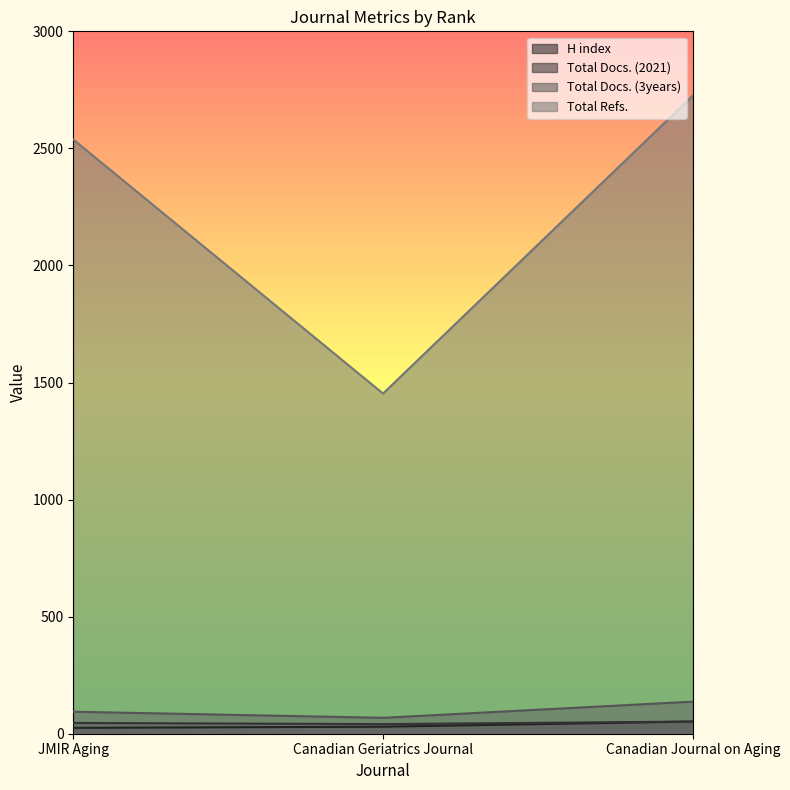

Where is H index nearest to the value 38?

Canadian Geriatrics Journal